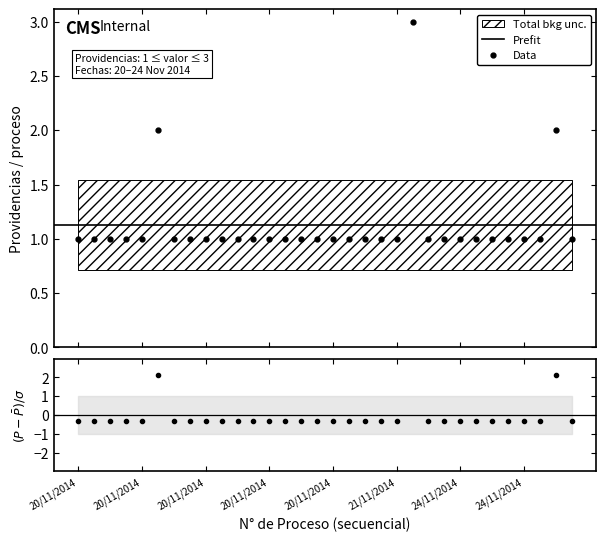

The value at 20/11/2014-10 is -0.3. True or false?

True